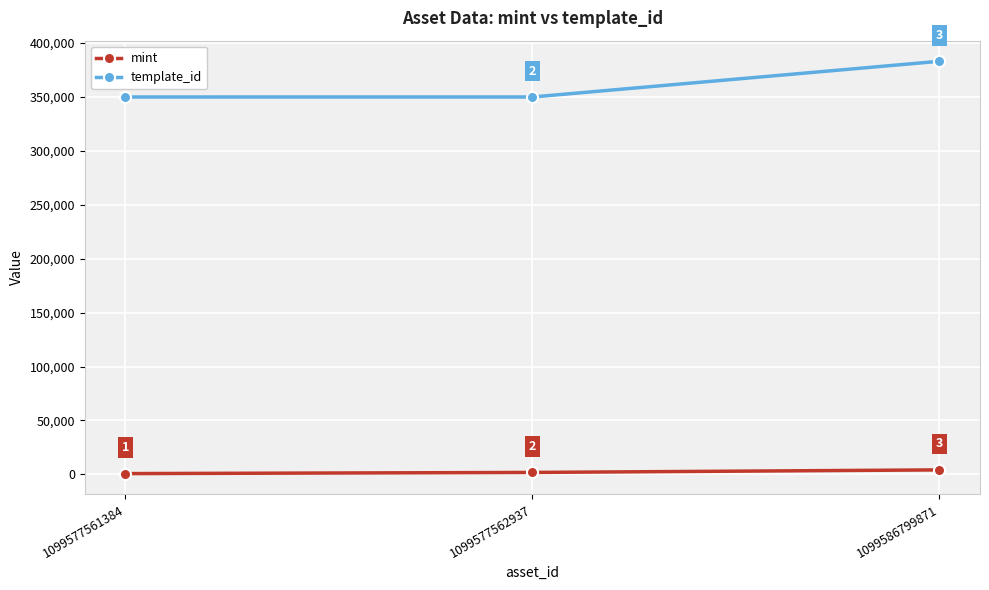

What is the difference between the highest and lowest values at 1099577562937?

348126